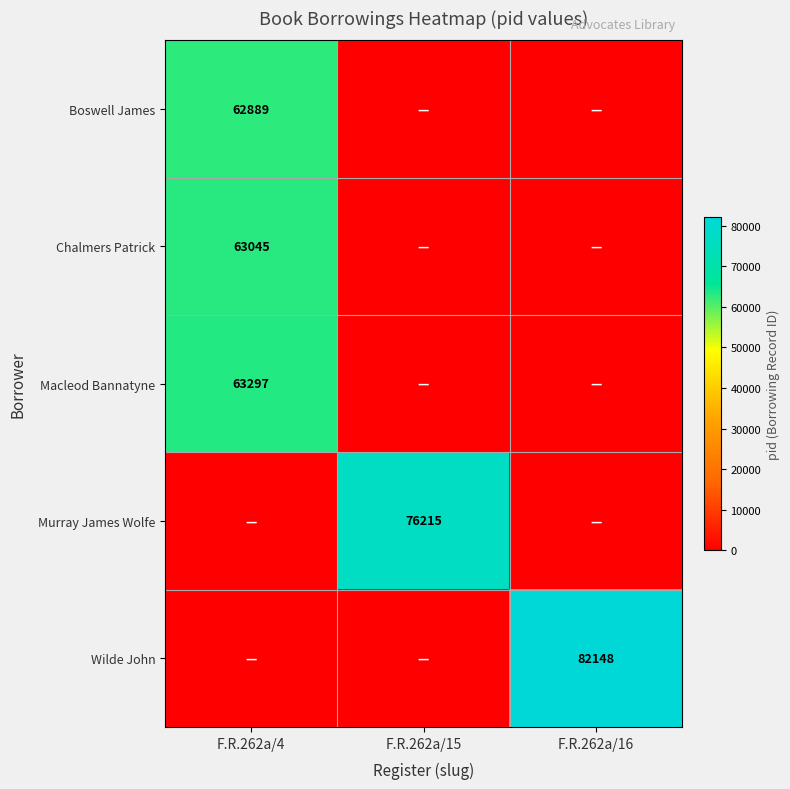

Is the value of Boswell James at F.R.262a/4 greater than the value of Wilde John at F.R.262a/16?

No